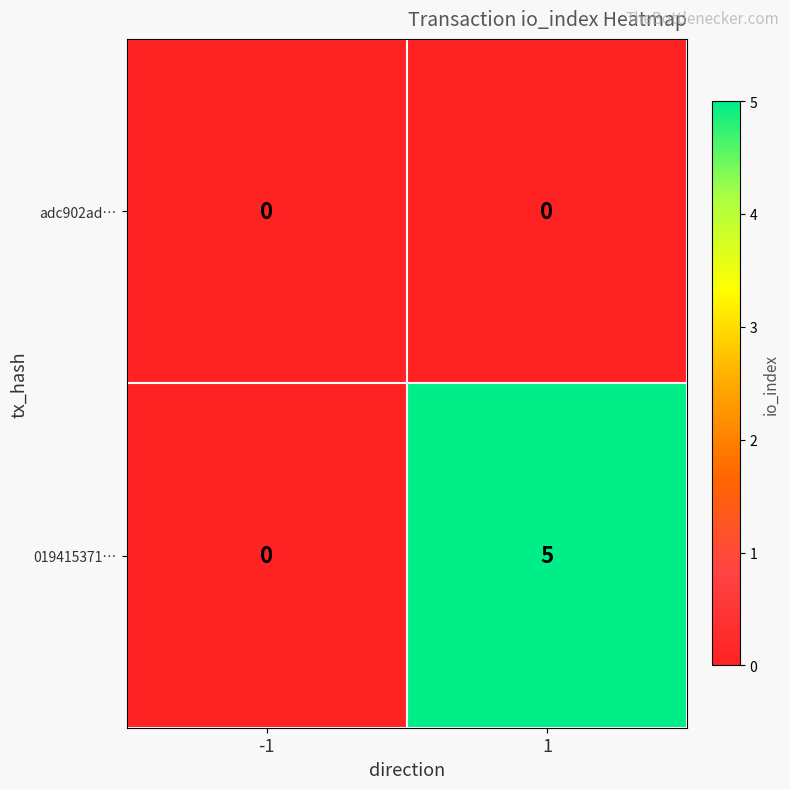

Reading left to right, extract all data points from this chart.

adc902ad…: -1=0	1=0
019415371…: -1=0	1=5